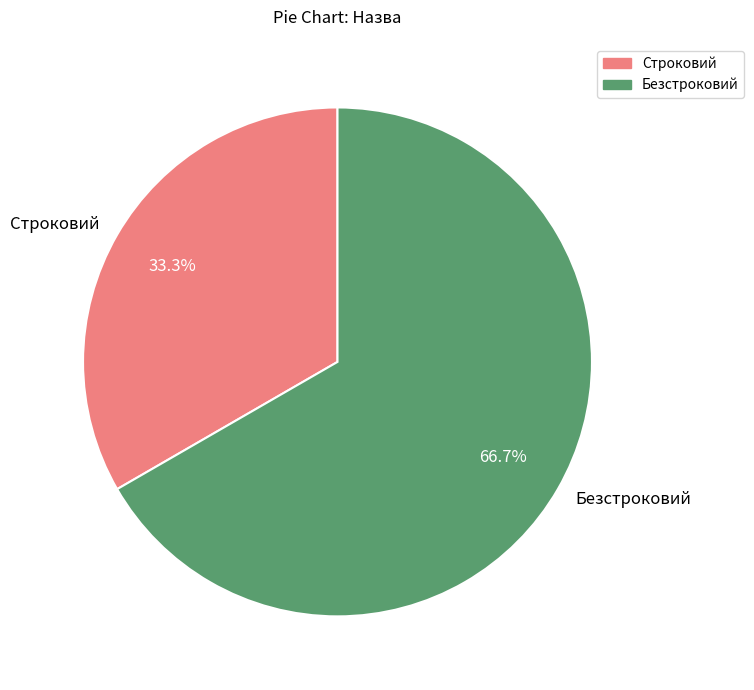

What percentage is the Безстроковий slice, to the nearest percent?

67%